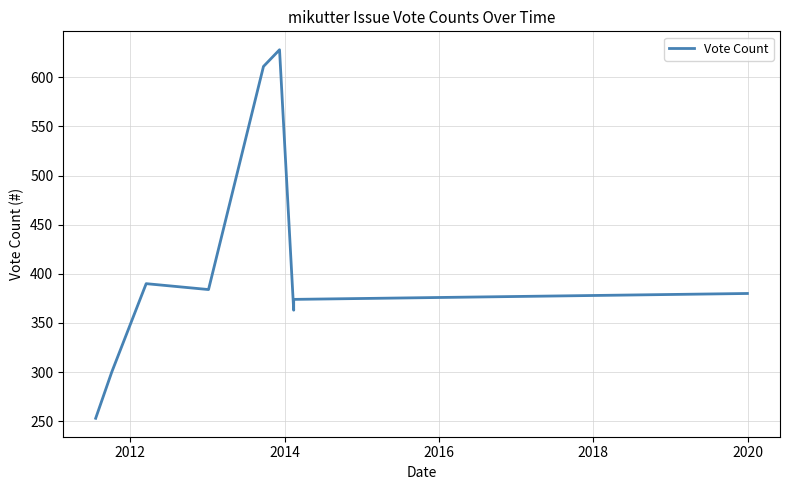

Is this an area chart (filled region under the line)?

No